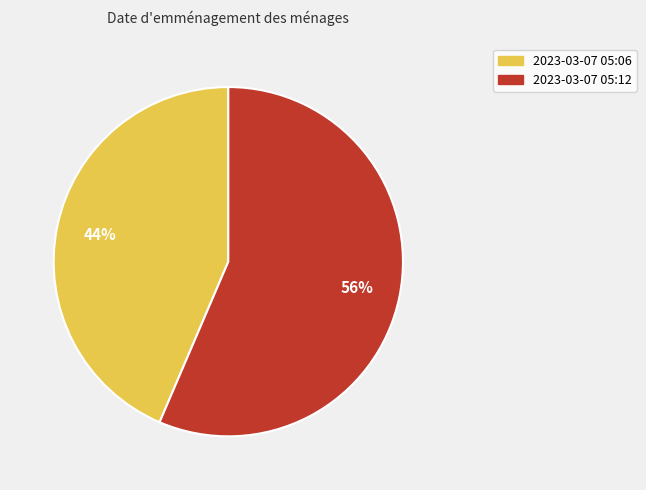

Is there any slice that represents more than half of the pie?

Yes